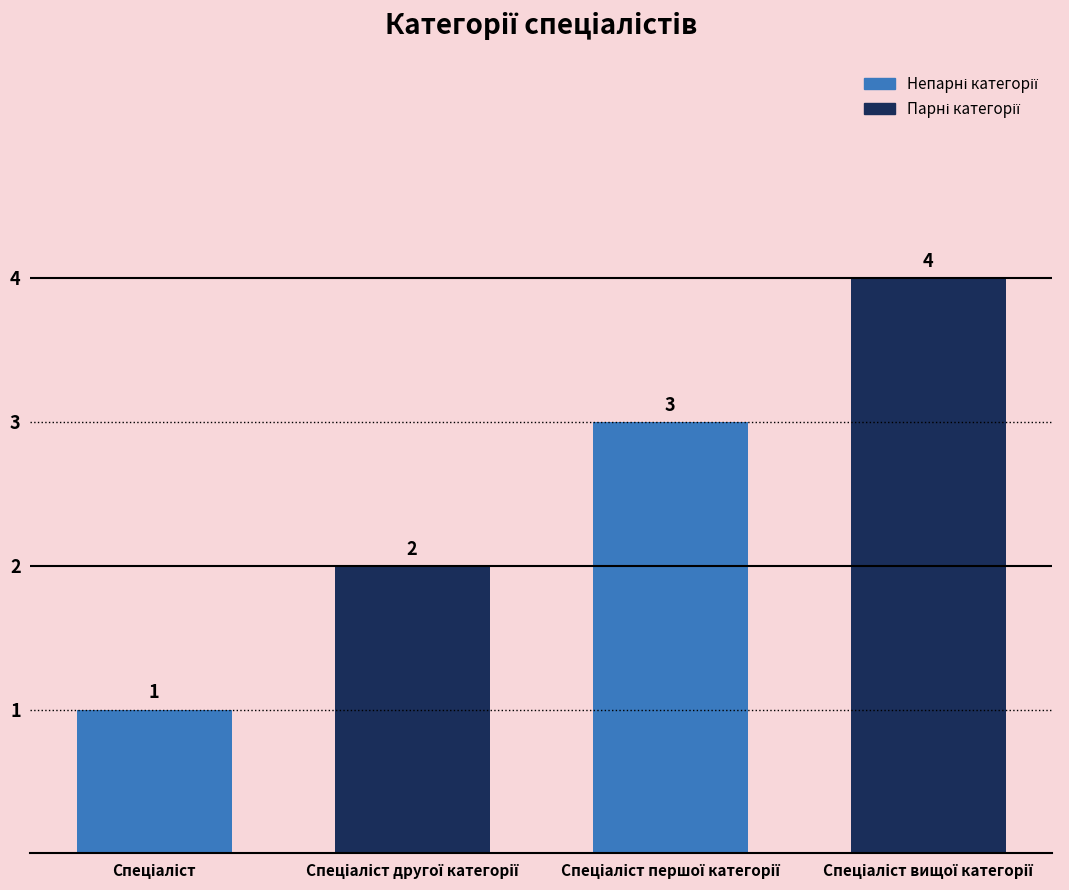

How many values are between 2 and 4?

3